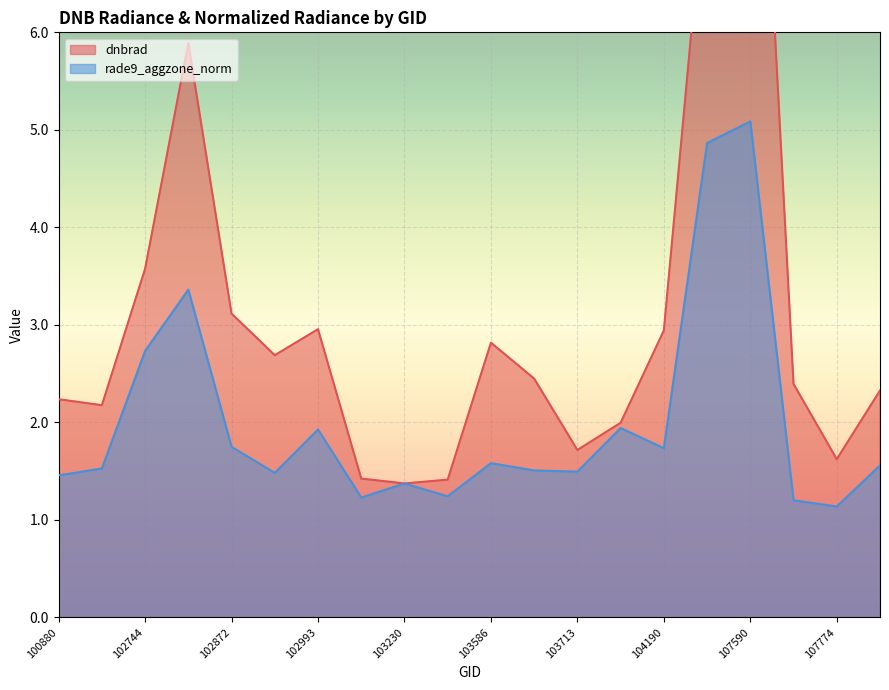

Is it true that dnbrad equals 1.3 at 103831?

False